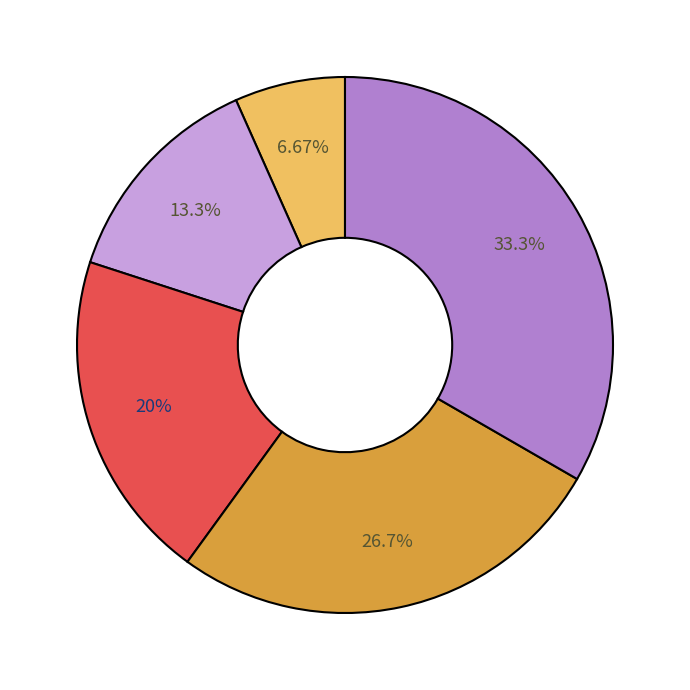

Does any single category account for the majority?

No